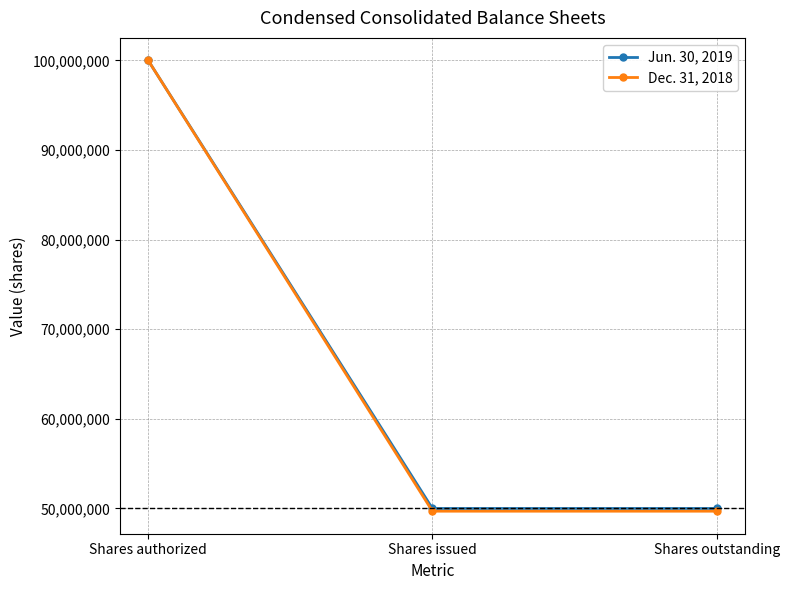

Reading right to left, transcribe all the data shown in this chart.

Jun. 30, 2019: 50000000	50000000	100000000
Dec. 31, 2018: 49700000	49700000	100000000